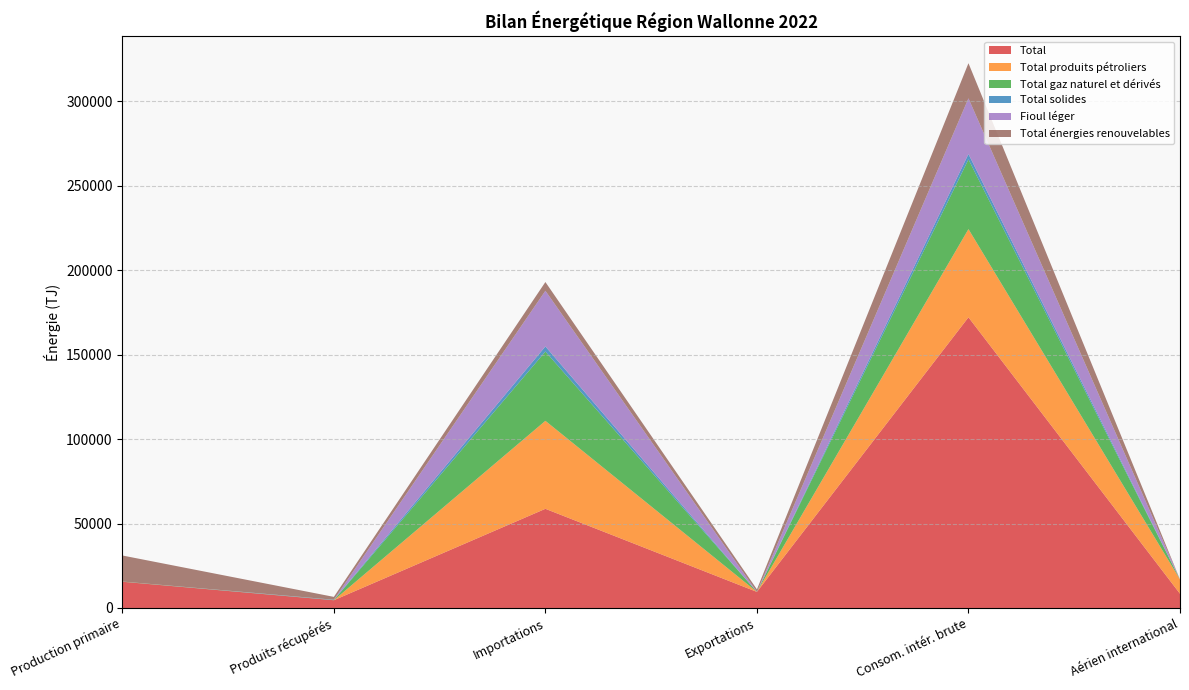

Reading right to left, what are all the values shown in this chart?

Total: Aérien international=8445.5	Consom. intér. brute=172058.1	Exportations=9528.4	Importations=58707.0	Produits récupérés=4597.1	Production primaire=15543.6
Total produits pétroliers: Aérien international=8445.5	Consom. intér. brute=52207.0	Exportations=0.0	Importations=52079.5	Produits récupérés=0.0	Production primaire=0.0
Total gaz naturel et dérivés: Aérien international=0.0	Consom. intér. brute=41236.9	Exportations=0.0	Importations=41007.9	Produits récupérés=84.1	Production primaire=120.4
Total solides: Aérien international=0.0	Consom. intér. brute=3214.6	Exportations=0.0	Importations=3015.6	Produits récupérés=199.0	Production primaire=0.0
Fioul léger: Aérien international=0.0	Consom. intér. brute=32952.5	Exportations=0.0	Importations=32952.5	Produits récupérés=0.0	Production primaire=0.0
Total énergies renouvelables: Aérien international=0.0	Consom. intér. brute=20792.2	Exportations=1497.6	Importations=5174.1	Produits récupérés=1699.2	Production primaire=15416.5